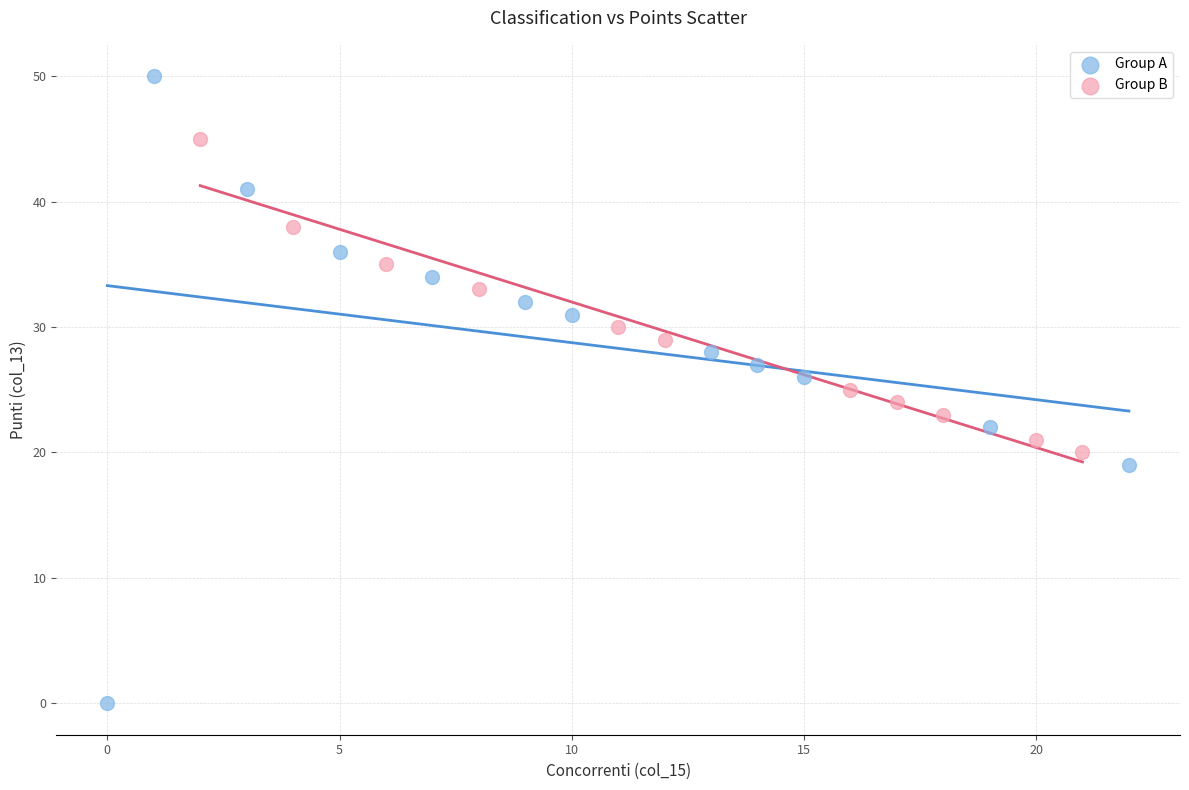

Which series contains the highest Y value?

Group A